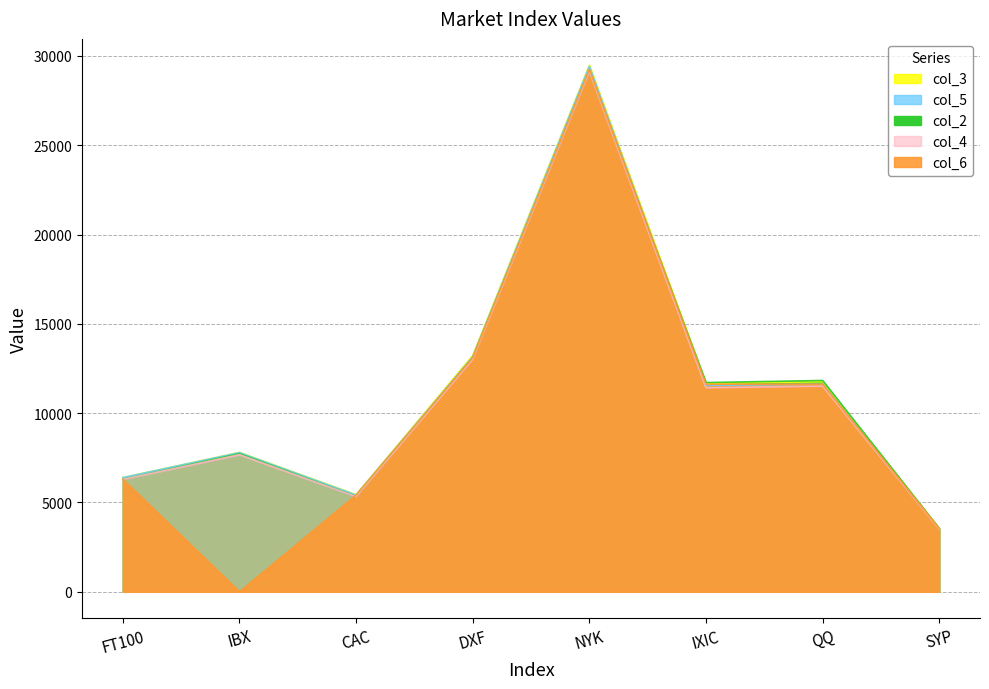

What is the sum of the col_3 values at DXF and NYK?

42716.4